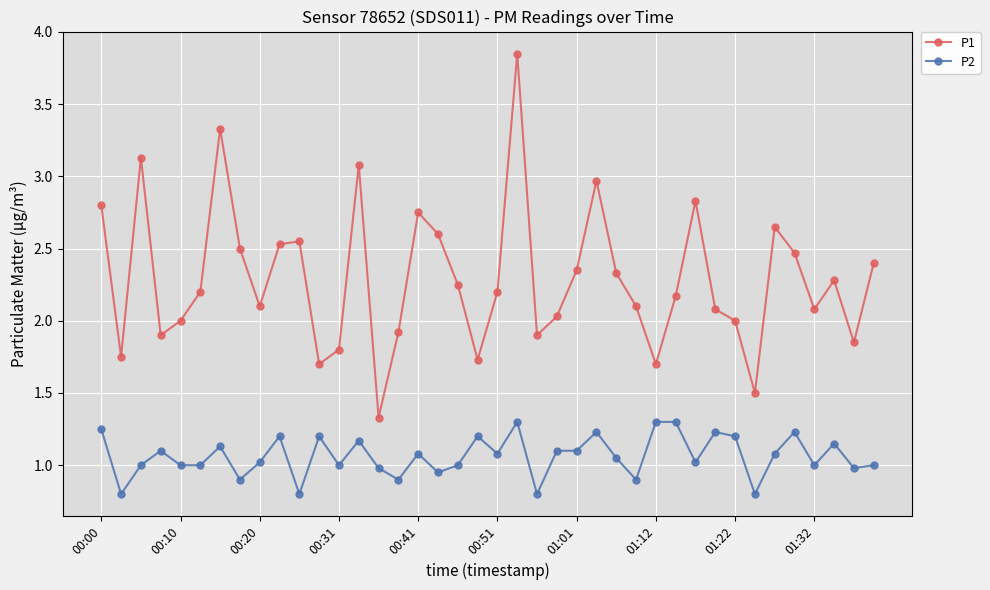

True or false: P2 and P1 cross at least once.

False